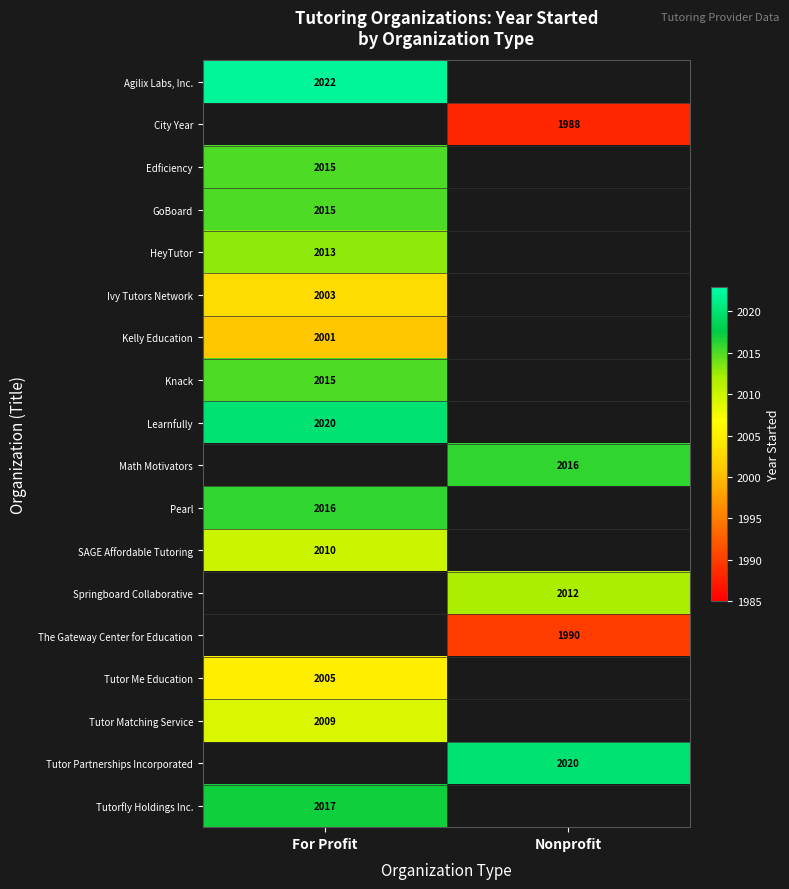

Is the value of Kelly Education at For Profit greater than the value of Tutor Me Education at For Profit?

No